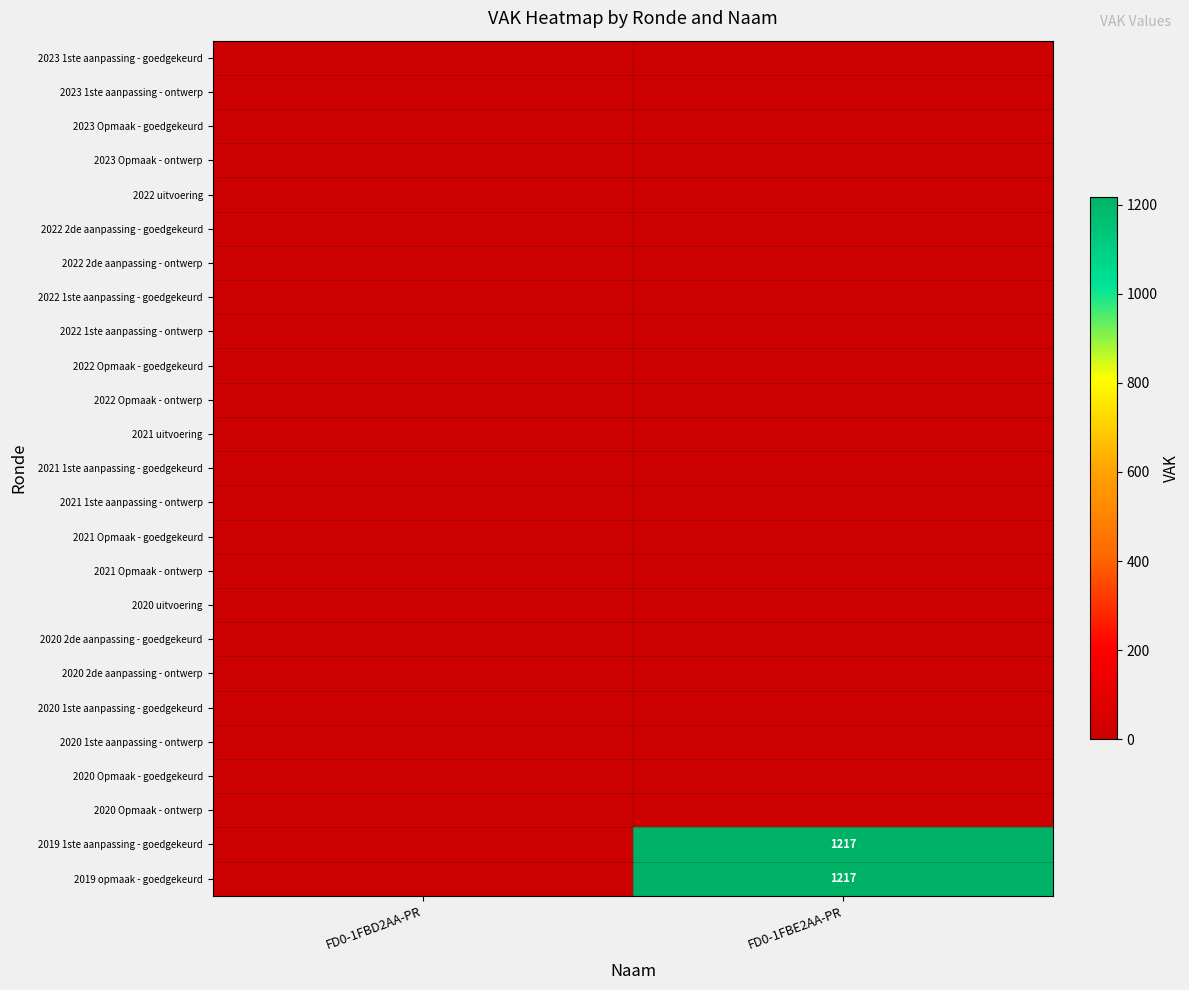

Between FD0-1FBE2AA-PR and FD0-1FBD2AA-PR, which is larger?

FD0-1FBE2AA-PR